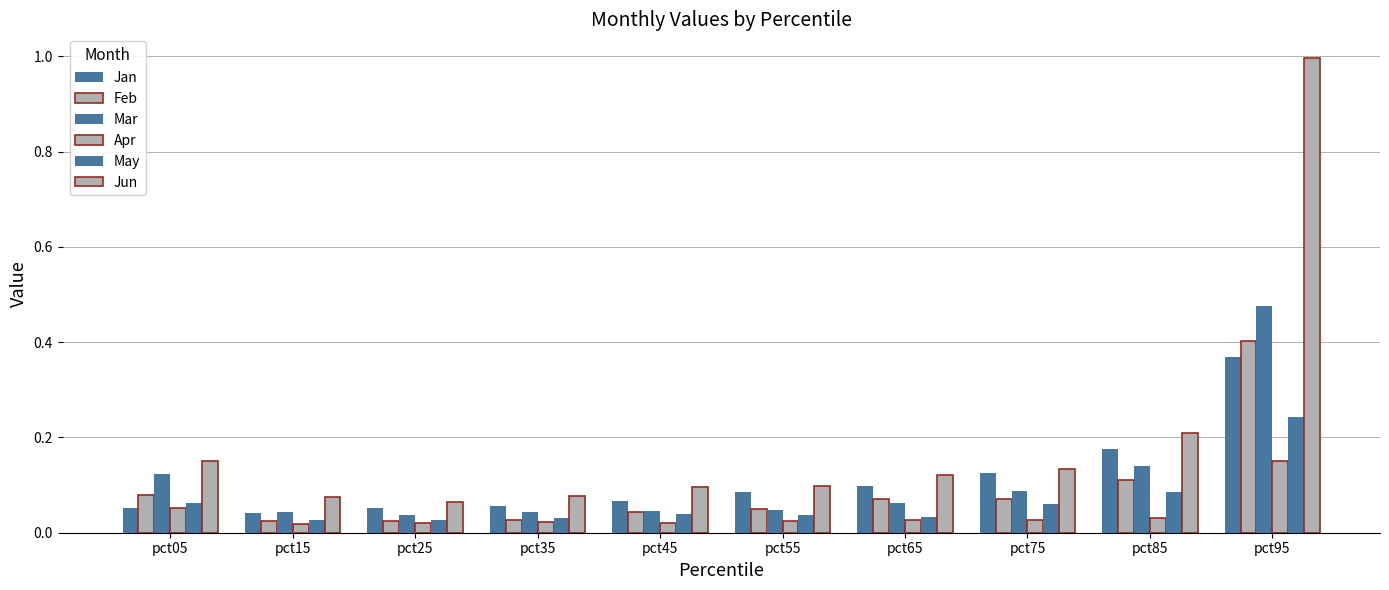

What is the approximate value of May at pct75?

0.1